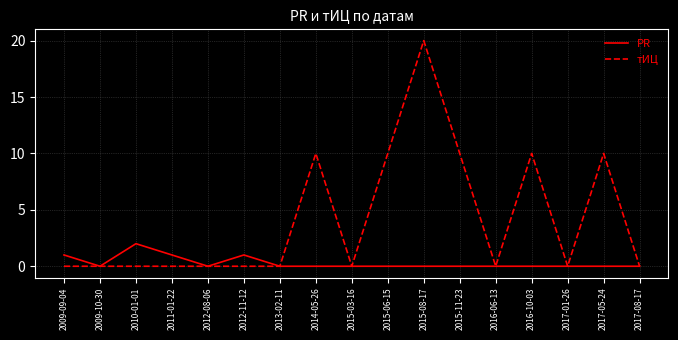

Reading right to left, list all the values displayed in this chart.

PR: 0	0	0	0	0	0	0	0	0	0	0	1	0	1	2	0	1
тИЦ: 0	10	0	10	0	10	20	10	0	10	0	0	0	0	0	0	0